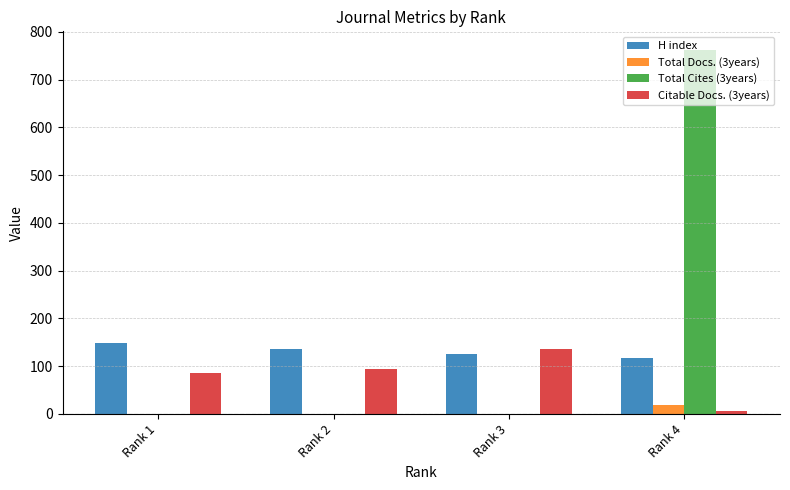

Which series has the largest total across all categories?

Total Cites (3years)